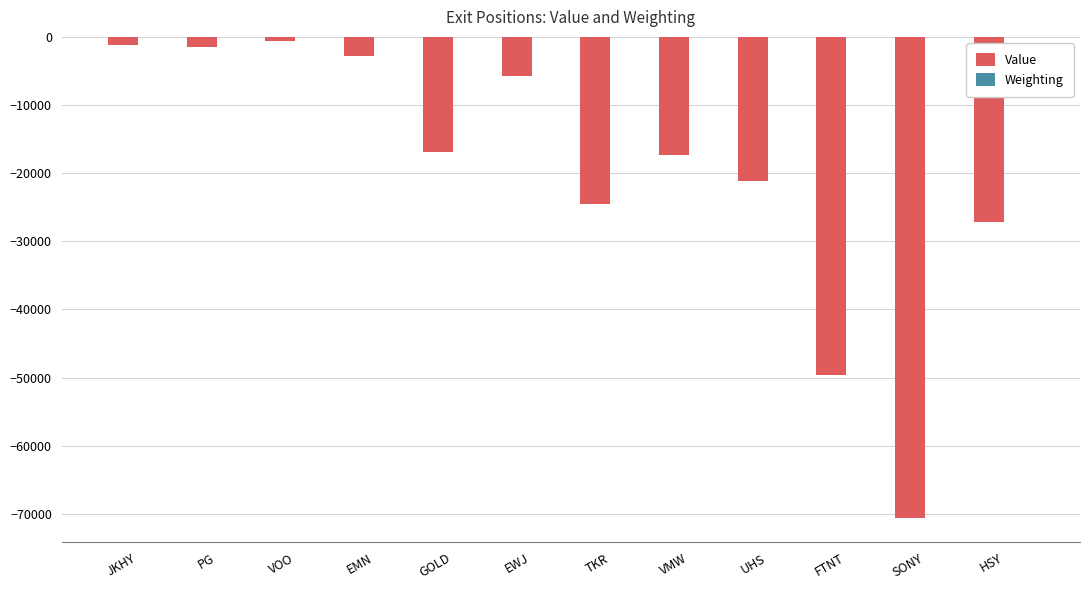

How many data points does each series have?

12